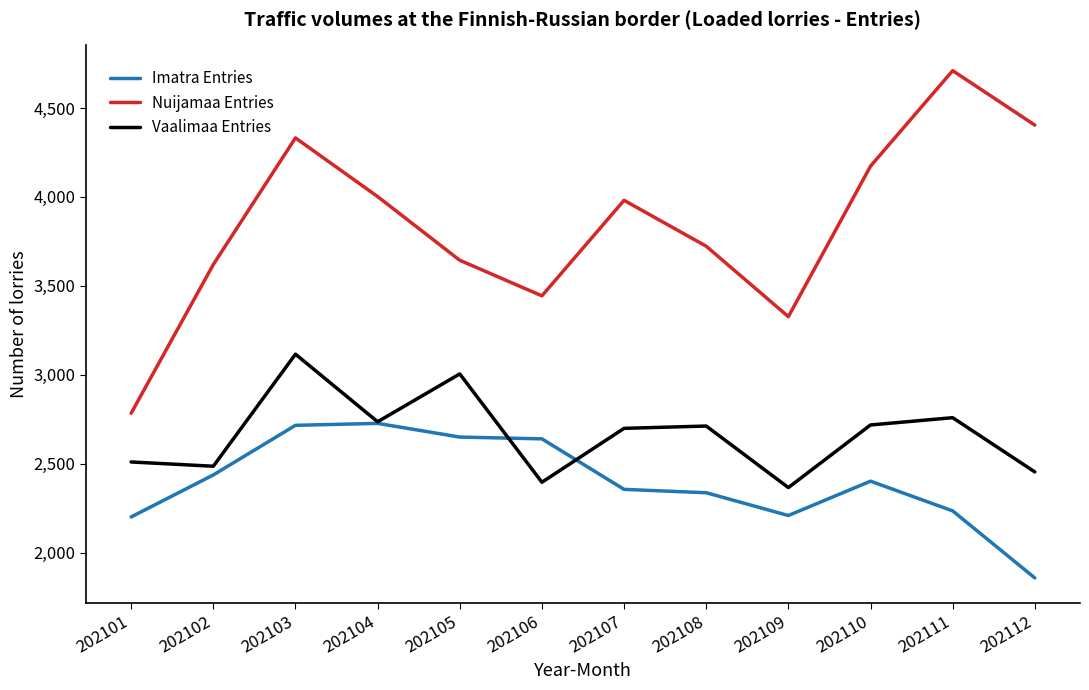

Between 202106 and 202112, which series saw the biggest shift?

Nuijamaa Entries